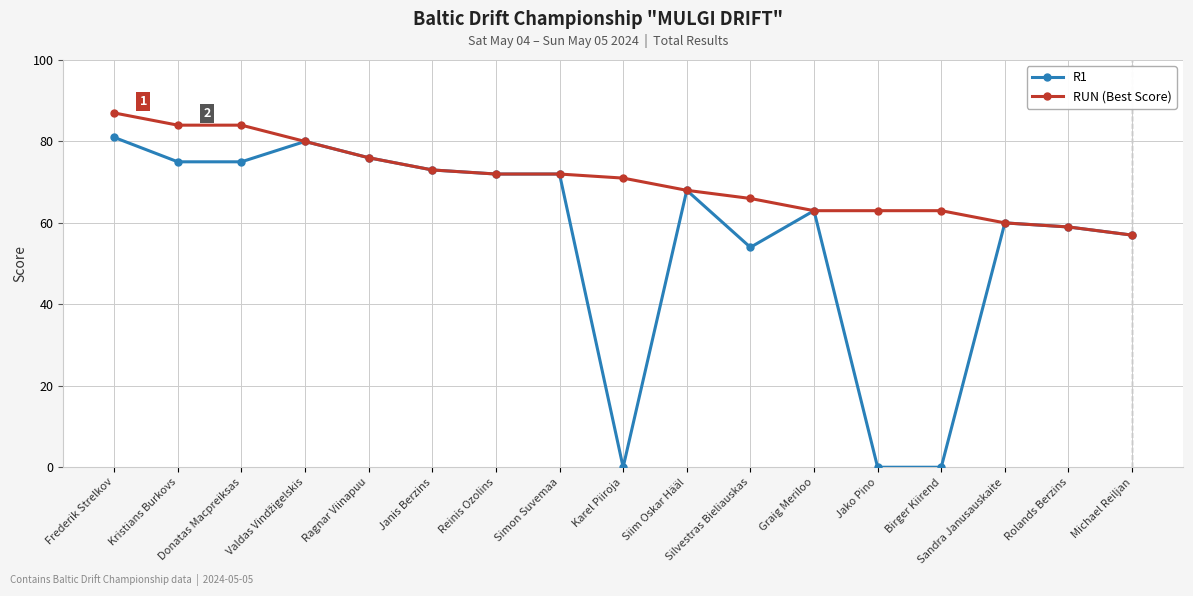

Does the chart have visible grid lines?

Yes